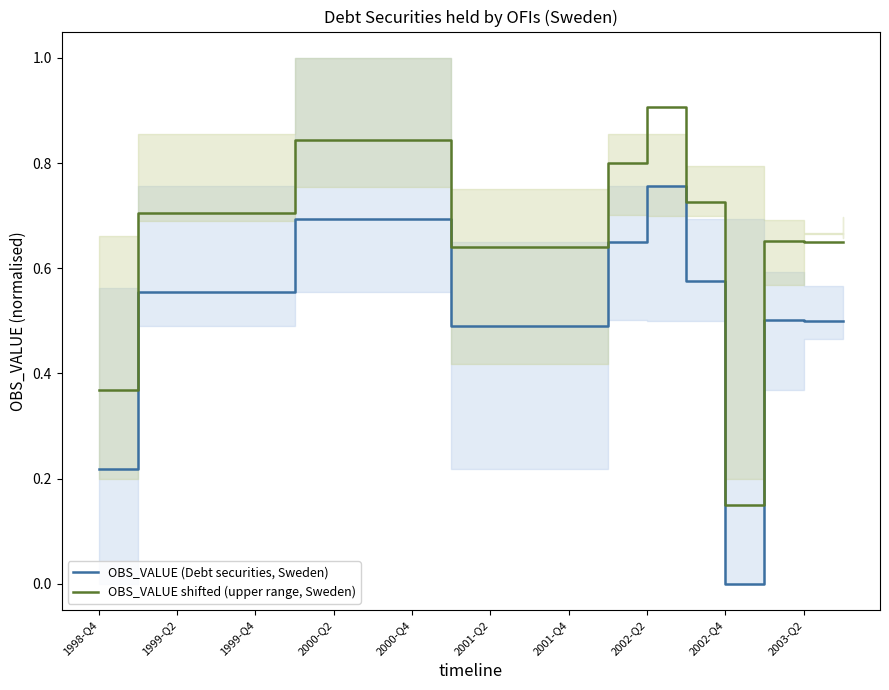

The value of OBS_VALUE (Debt securities, Sweden) at 1999-Q2 is 0.9. True or false?

False